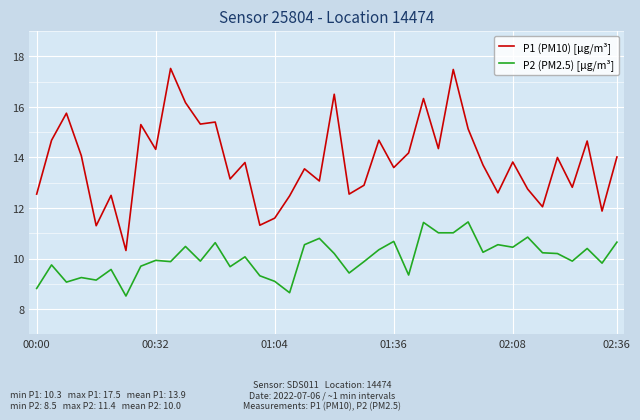

What is the greatest value displayed?

17.5